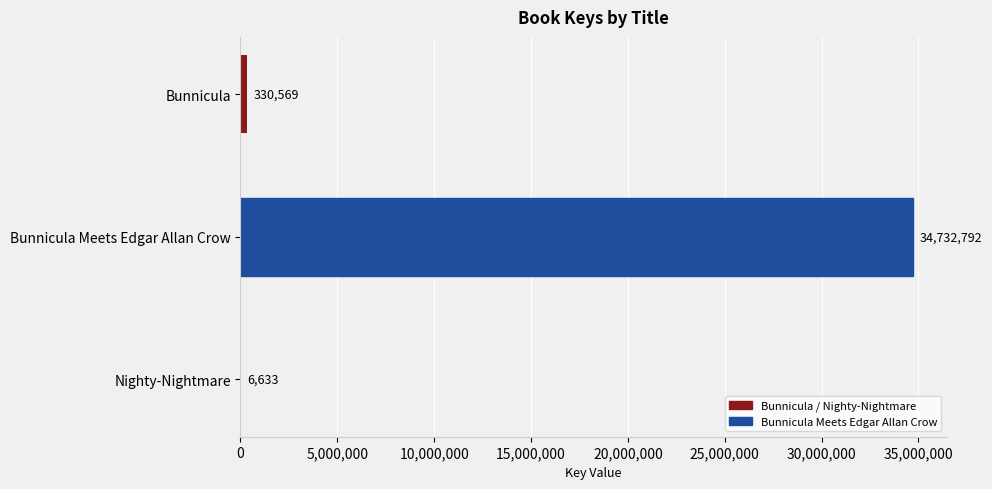

At which category does the chart reach its peak across all series?

Bunnicula Meets Edgar Allan Crow